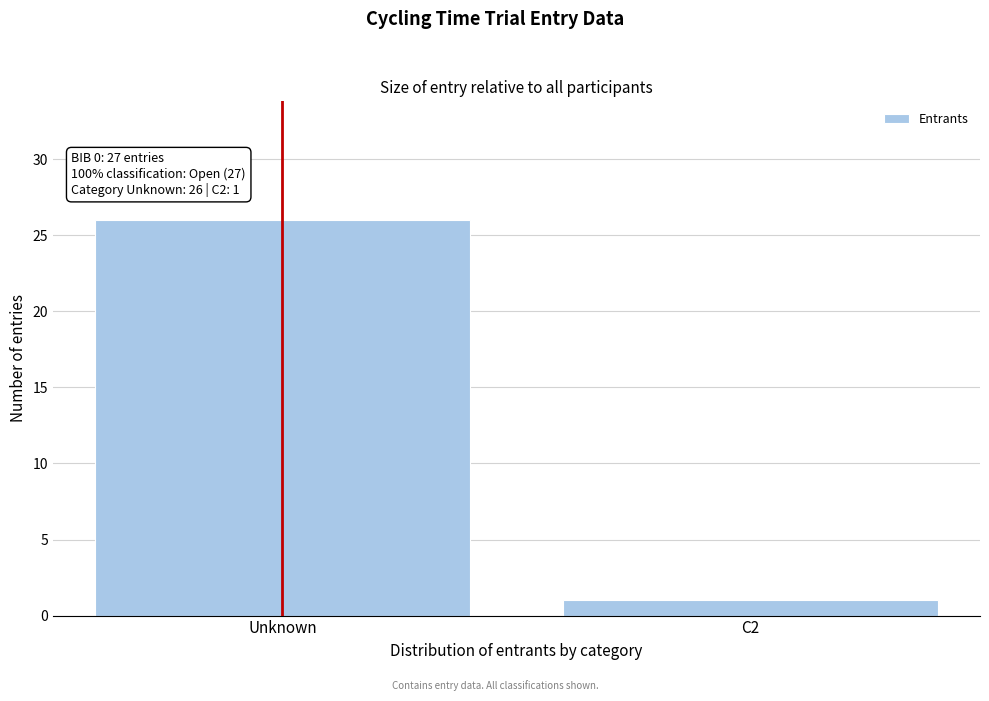

Reading right to left, extract all data points from this chart.

C2=1	Unknown=26